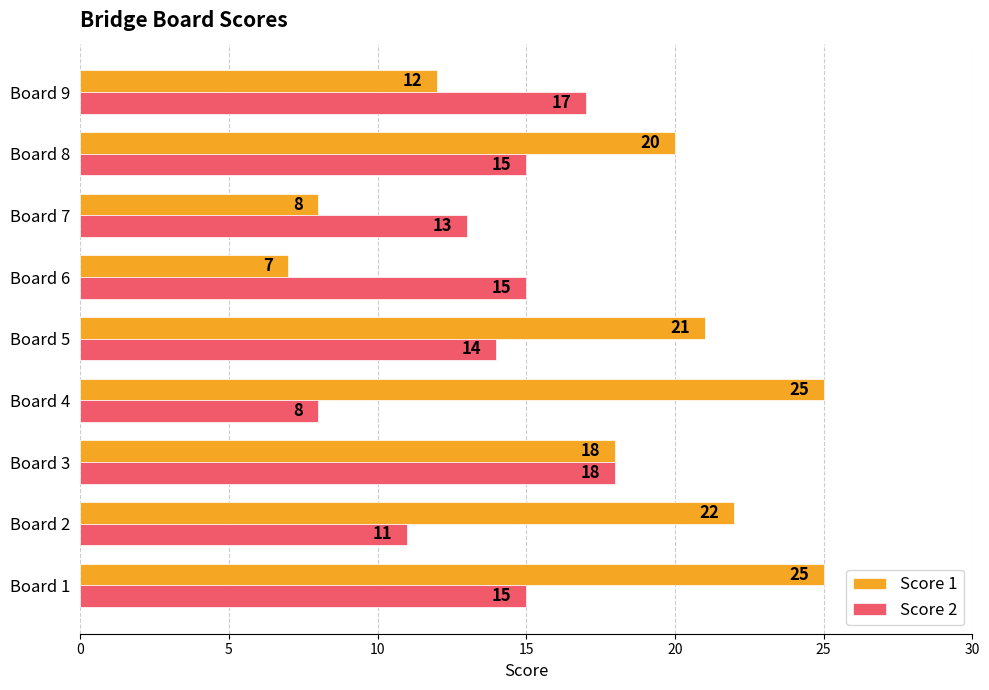

What is the minimum value shown in the chart?

7